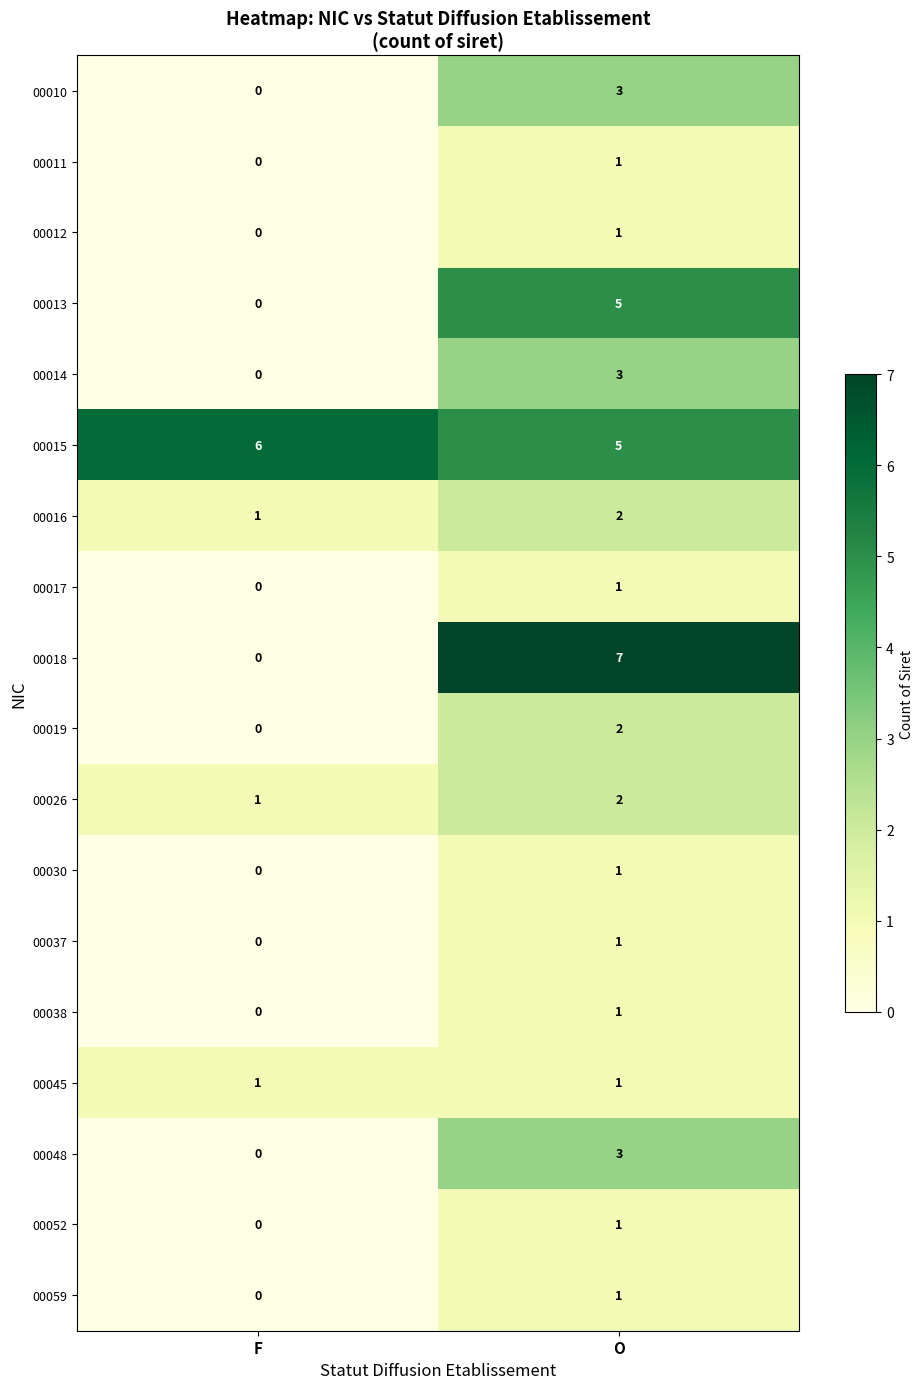

What is the difference between the 00013 values at O and F?

5